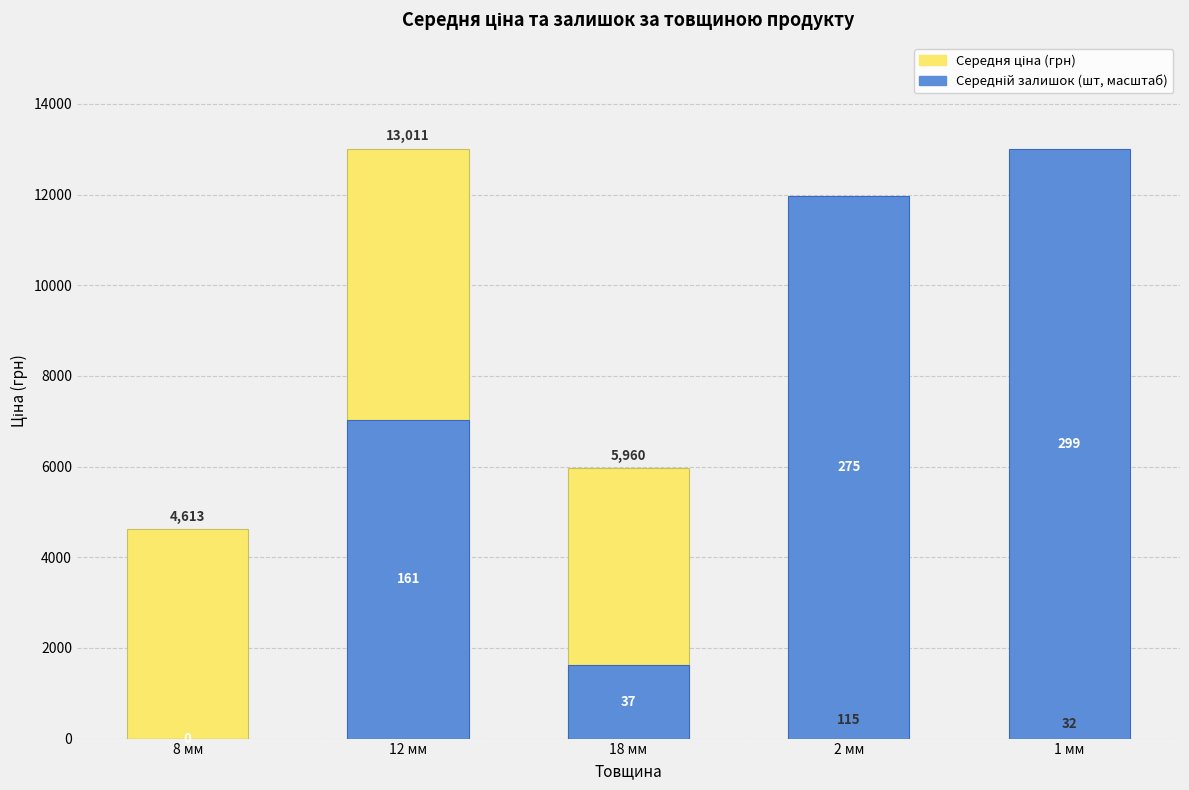

What is the maximum value for Середня ціна (грн)?

13010.7